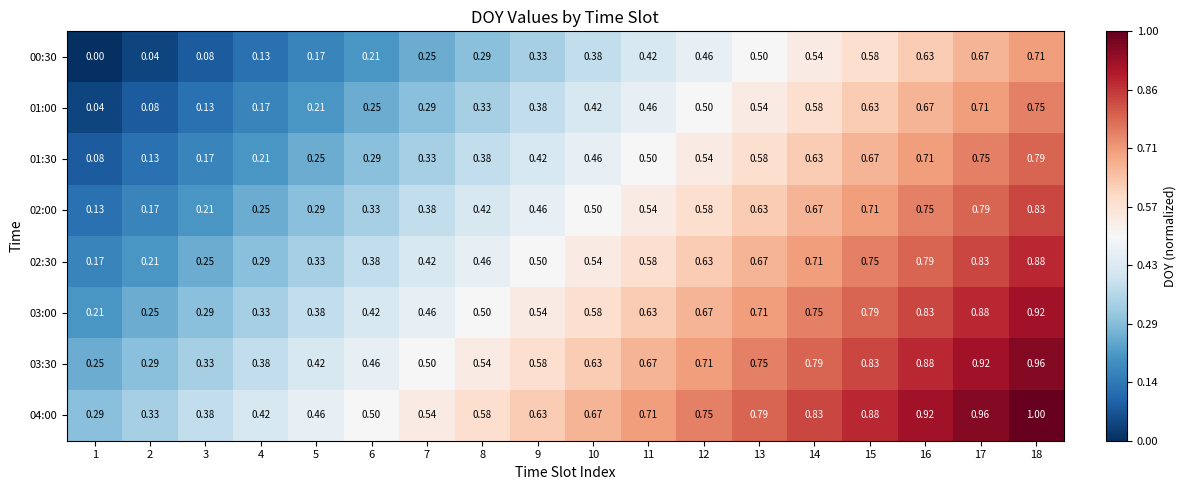

How many categories are shown in the chart?

18